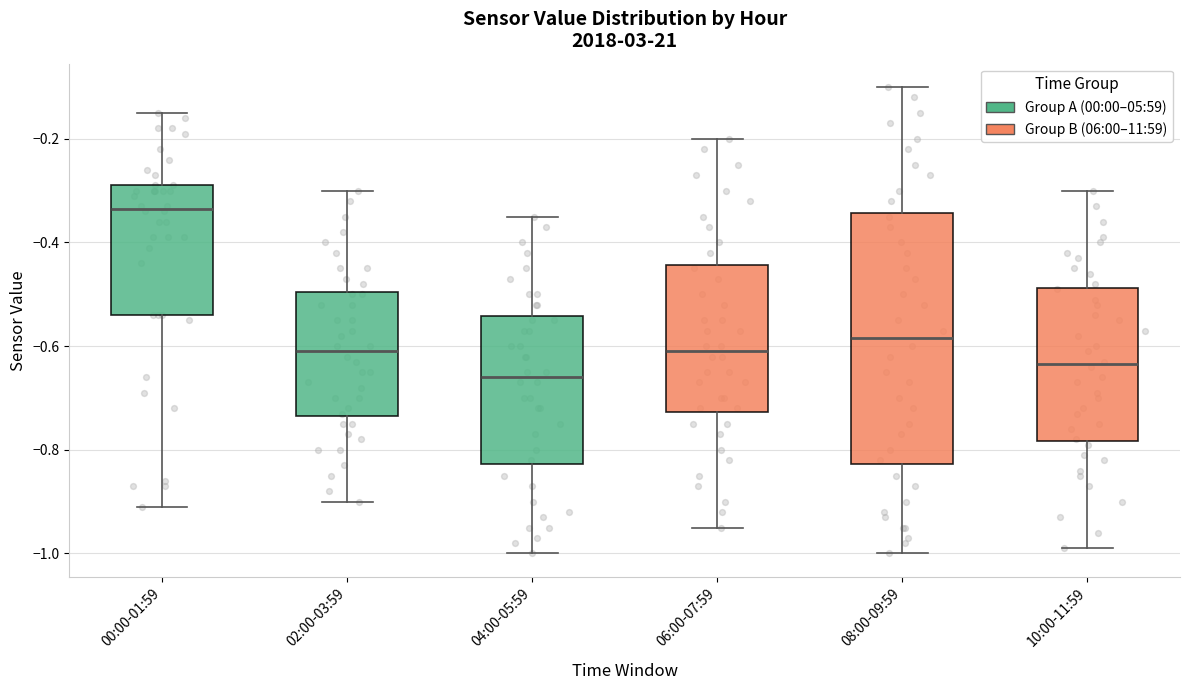

Which box has the lowest median line?

04:00-05:59